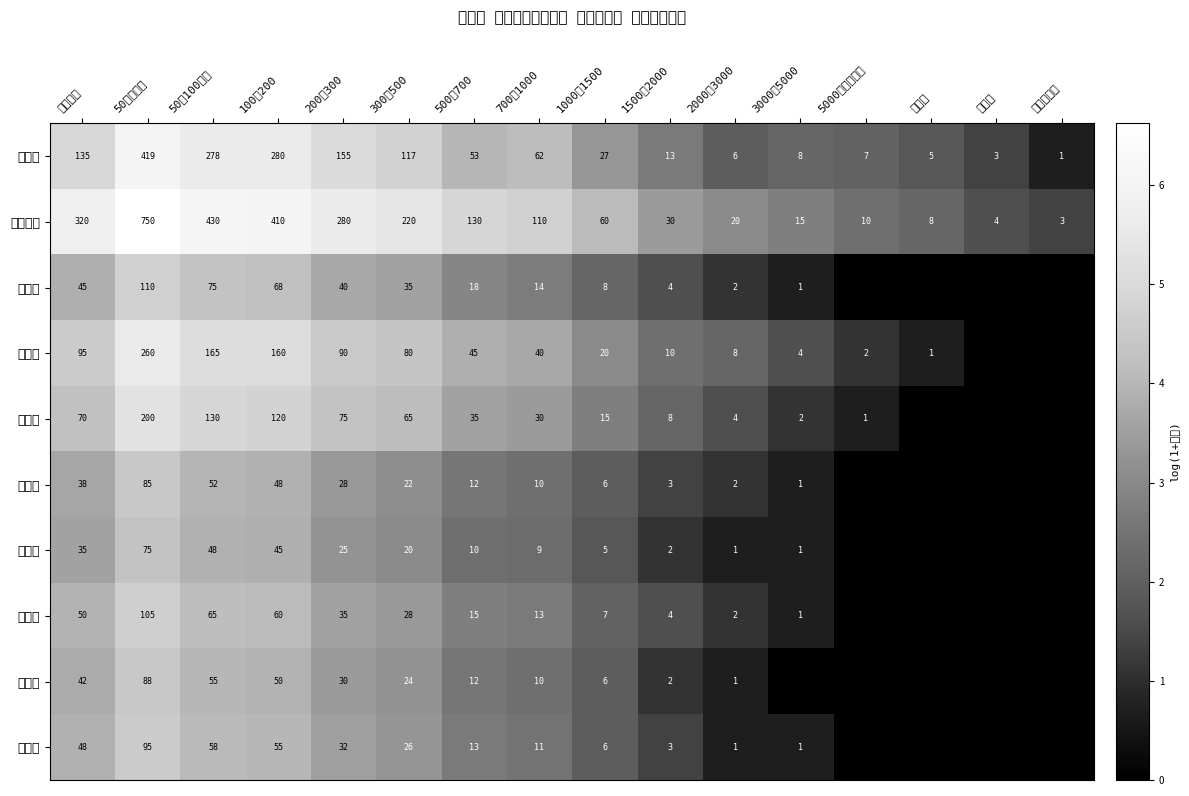

What is the difference between the highest and lowest values at 200～300?

255